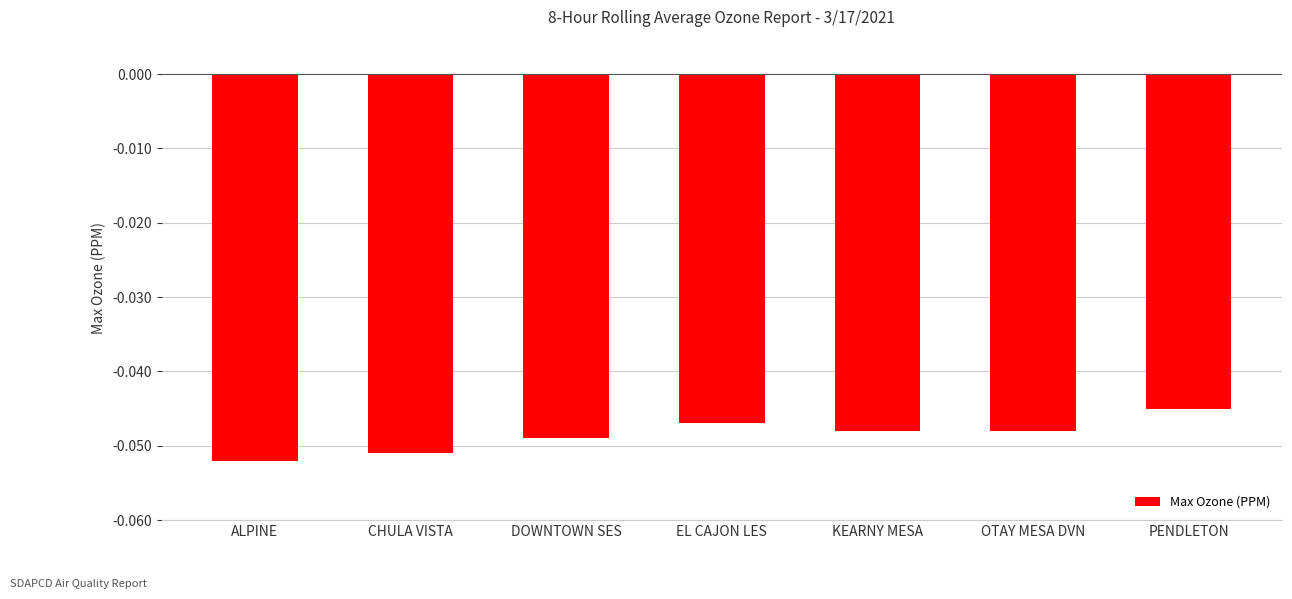

Is it true that the value at KEARNY MESA is -0.1?

False